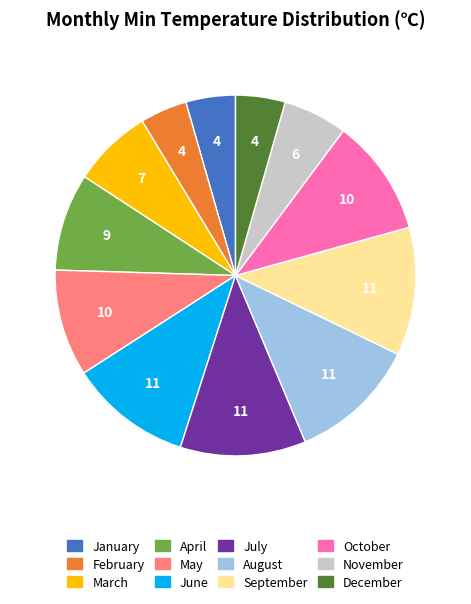

Combined, do May and September account for over 50%?

No